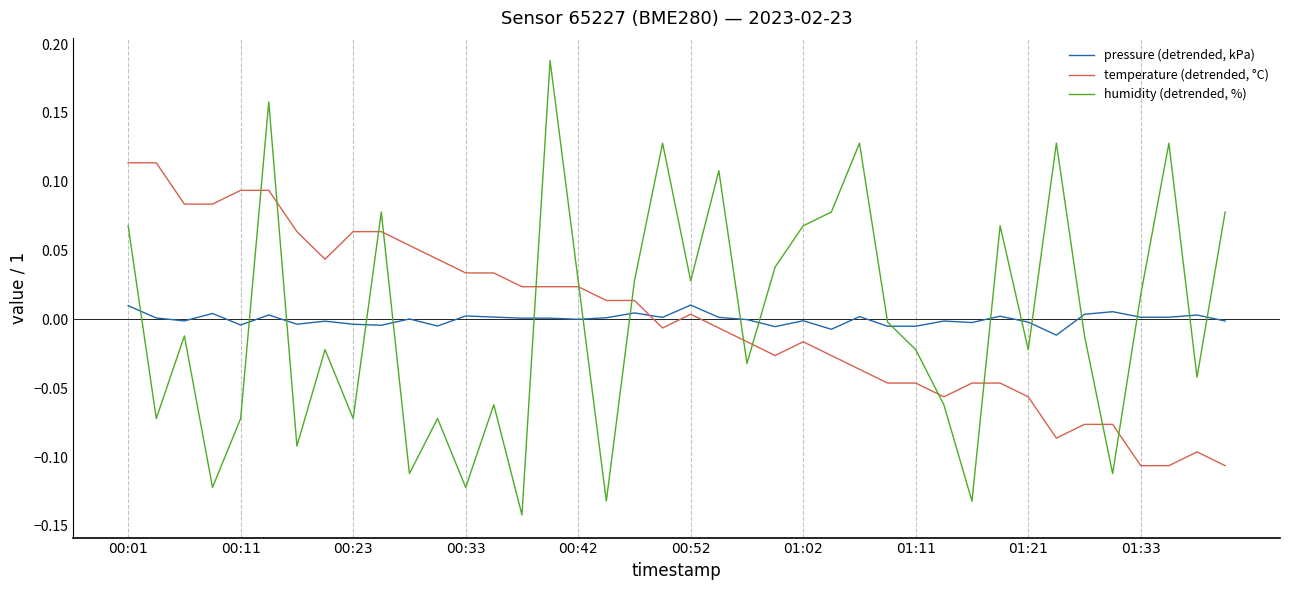

Which series has the widest spread of values?

humidity (detrended, %)